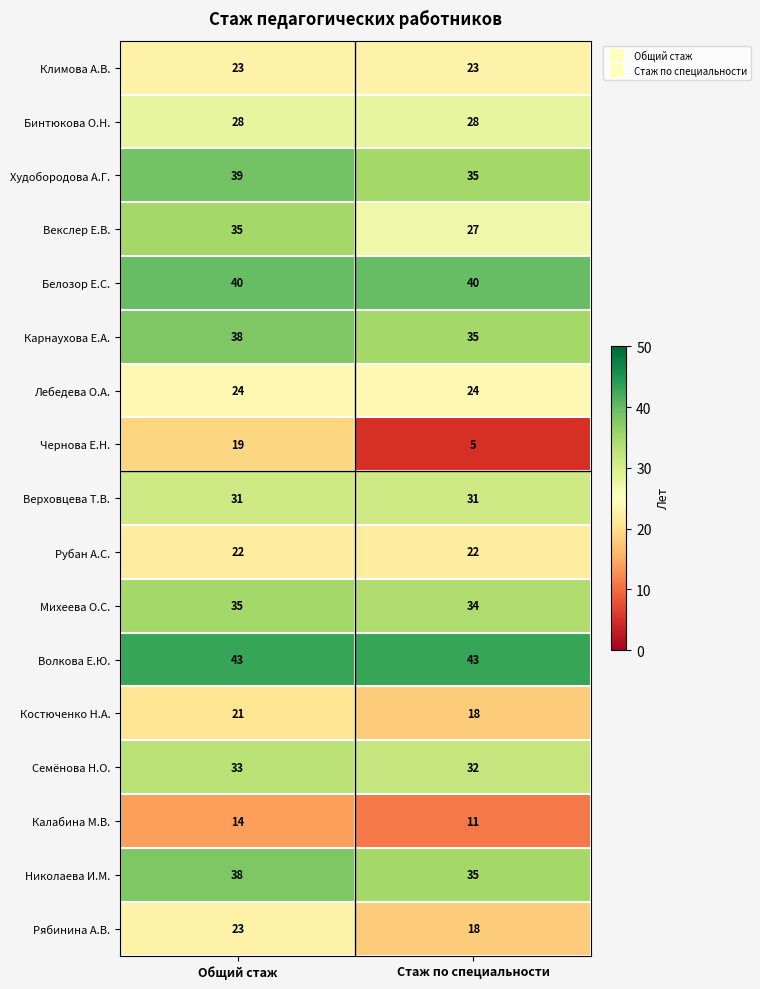

At which category is the sum across all series the highest?

Общий стаж